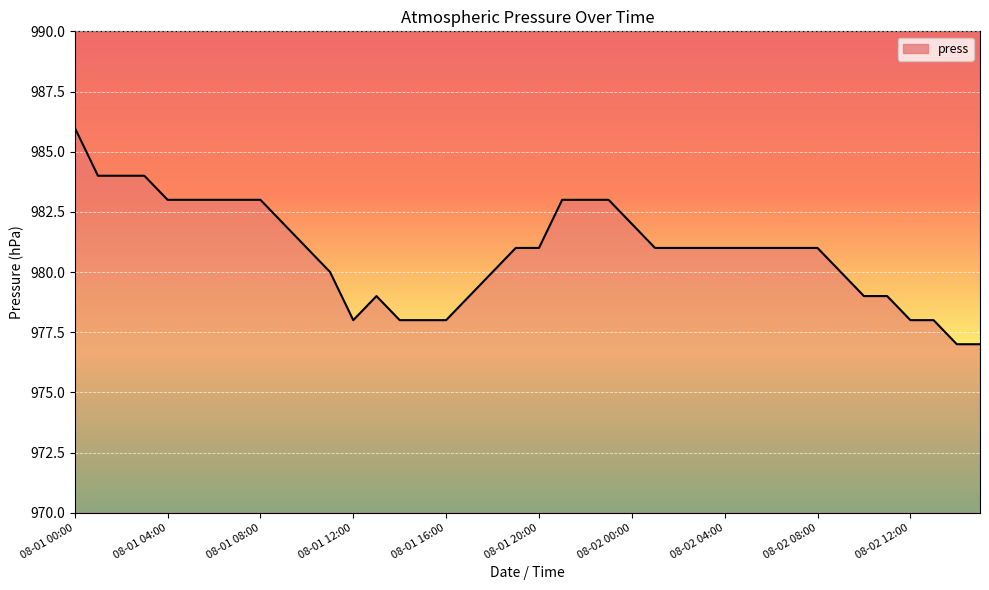

What is the difference between the maximum and minimum values?

9